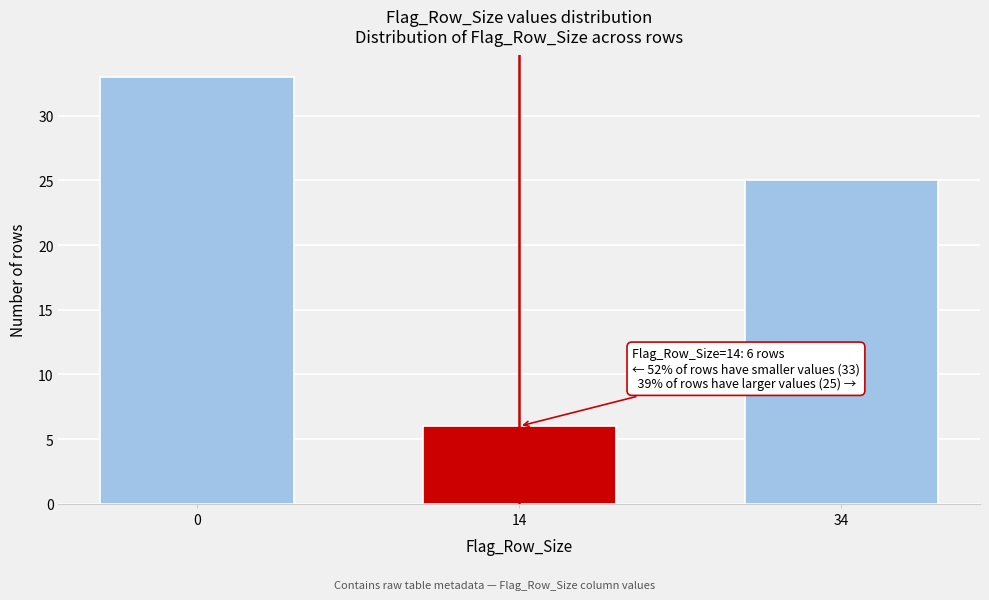

Reading left to right, extract all data points from this chart.

0=33	14=6	34=25